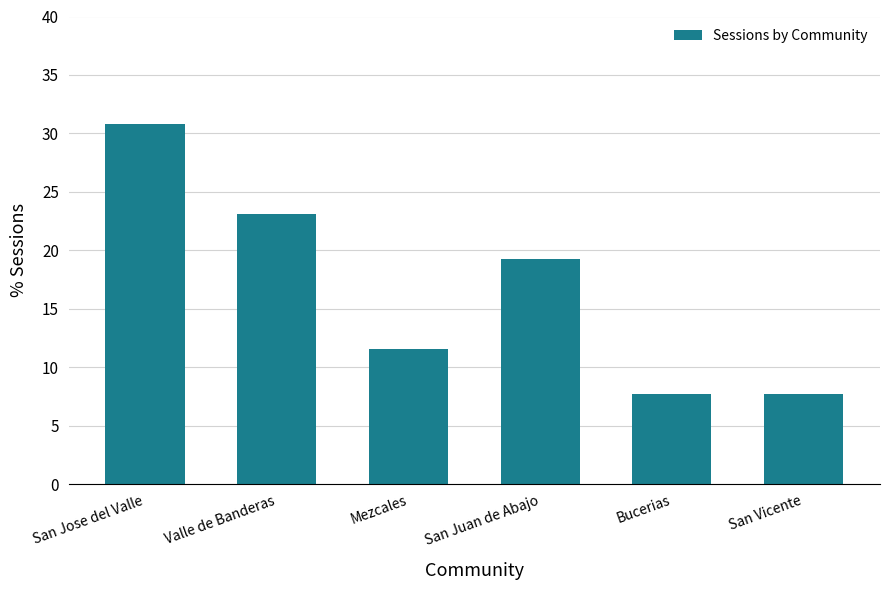

Which has a higher value, Bucerias or Valle de Banderas?

Valle de Banderas